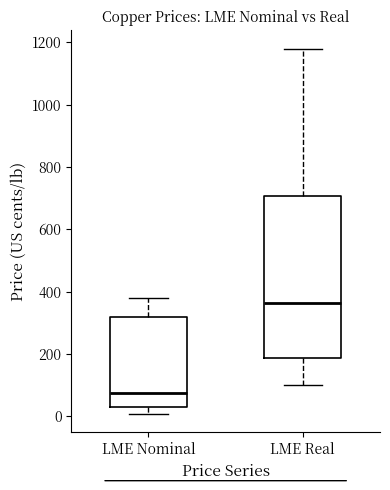

Which box's median line is the highest?

LME Real